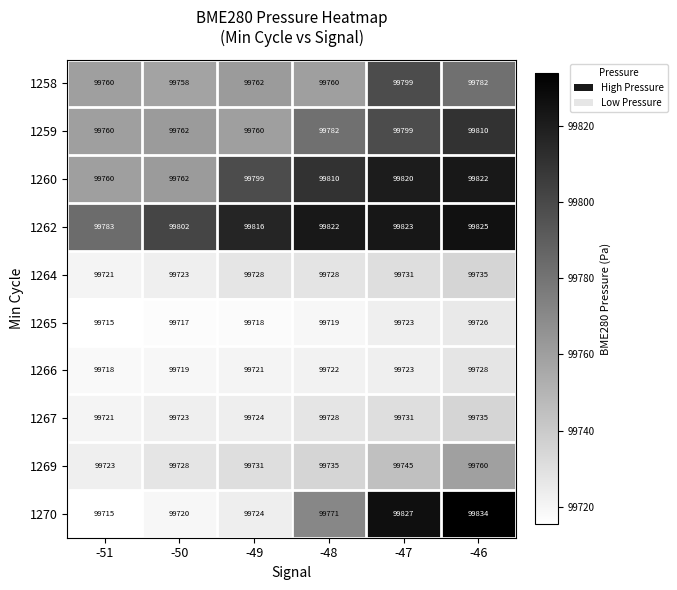

What is the approximate value of 1260 at -48?

99810